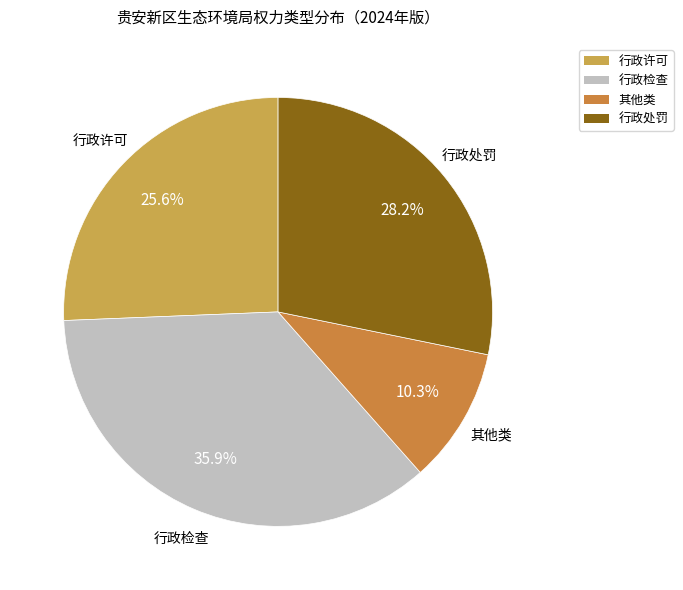

Between 行政处罚 and 其他类, which is larger?

行政处罚